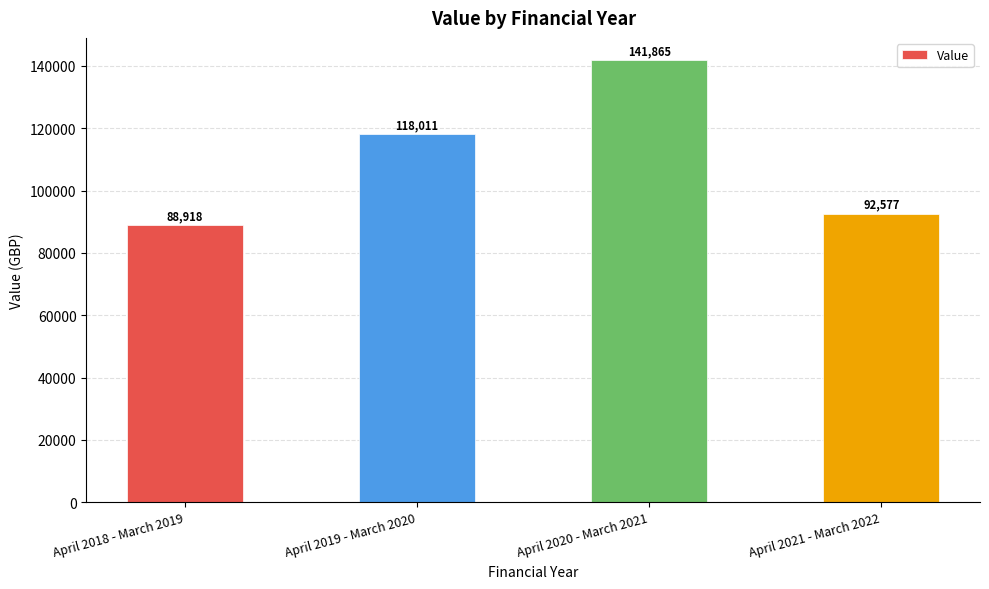

Which has a higher value, April 2019 - March 2020 or April 2021 - March 2022?

April 2019 - March 2020